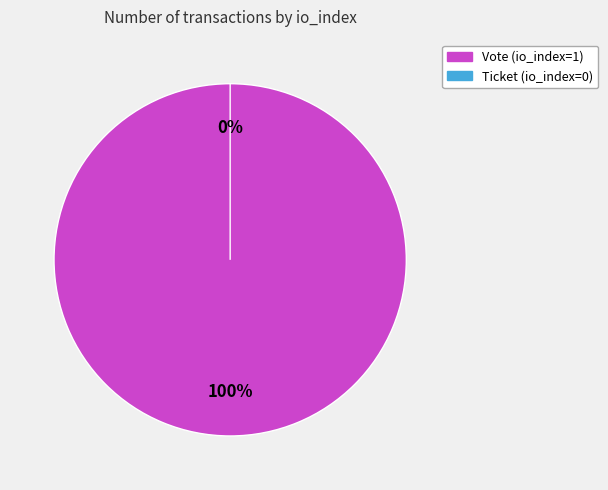

To the nearest percent, what is the average slice percentage?

50%